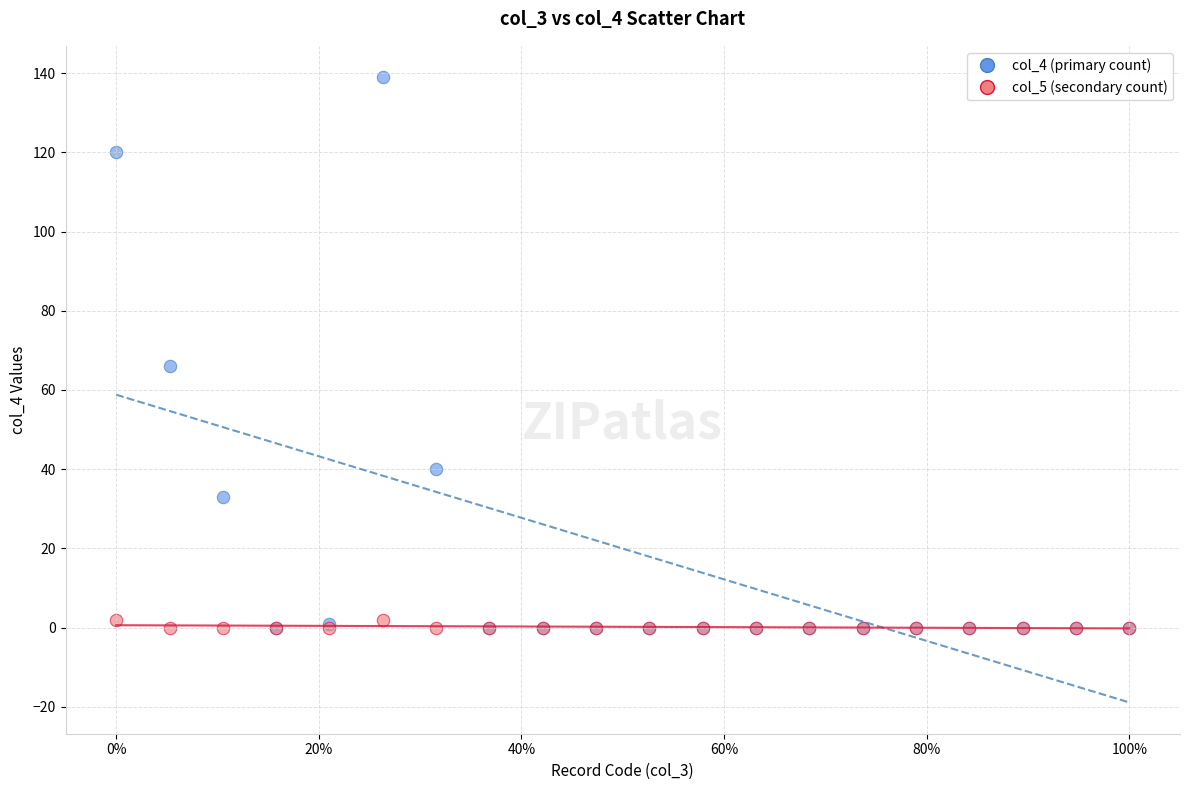

Across all series, what Y value is closest to 69?

66